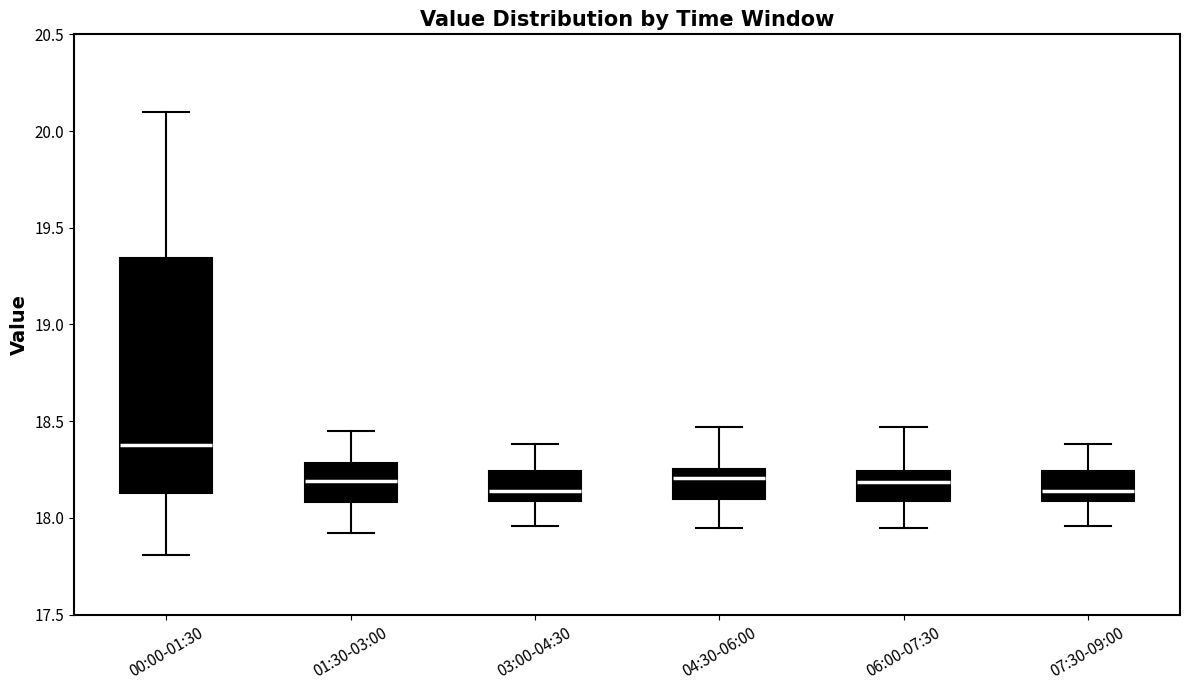

Reading left to right, transcribe this box plot: for each box, give where its median line is, the range the box spans, and where its two whiskers end, as read against the y-axis. The values are not printed on the chart, so give them approximately, as read against the axis.

00:00-01:30: median 18.40, box 18.15 to 19.35, whiskers 17.80 to 20.10
01:30-03:00: median 18.20, box 18.10 to 18.30, whiskers 17.90 to 18.45
03:00-04:30: median 18.15, box 18.10 to 18.25, whiskers 17.95 to 18.40
04:30-06:00: median 18.20, box 18.10 to 18.25, whiskers 17.95 to 18.45
06:00-07:30: median 18.20, box 18.10 to 18.25, whiskers 17.95 to 18.45
07:30-09:00: median 18.15, box 18.10 to 18.25, whiskers 17.95 to 18.40